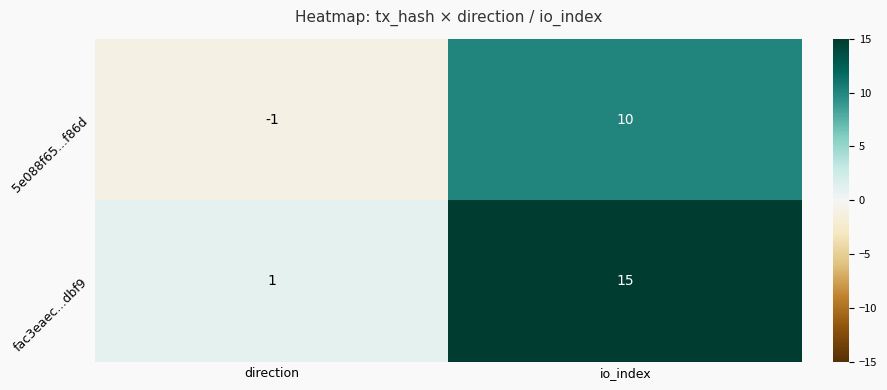

Rank the series at io_index from highest to lowest value.

fac3eaec...dbf9, 5e088f65...f86d